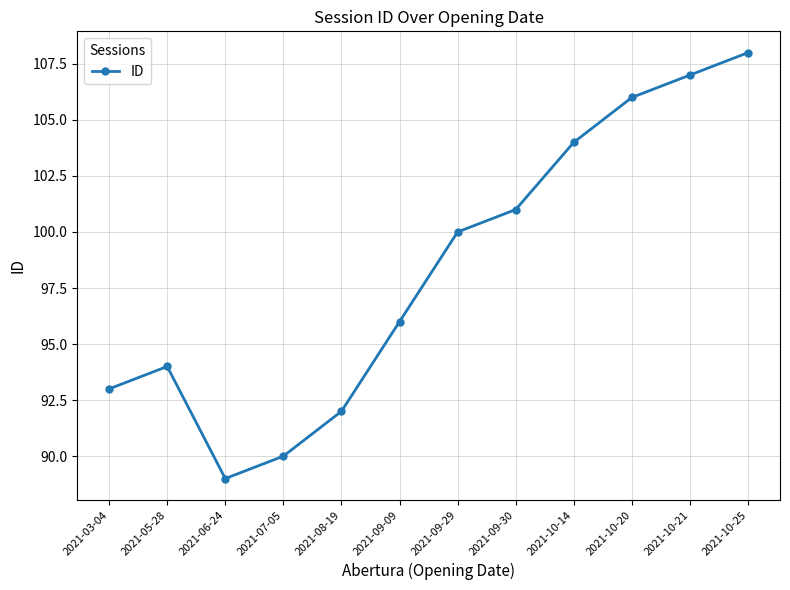

What is the difference between the values at 2021-10-14 and 2021-05-28?

10